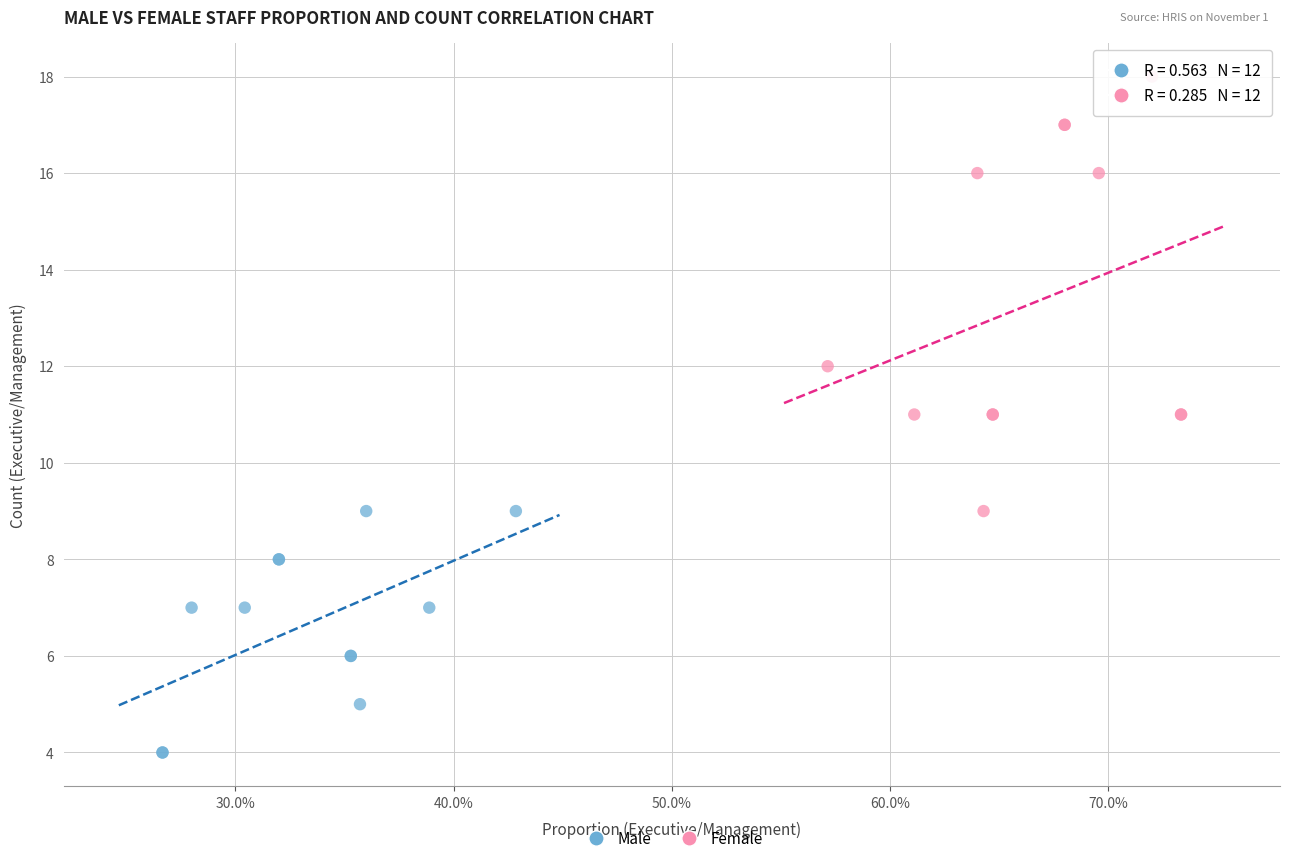

Which series contains the highest Y value?

Female